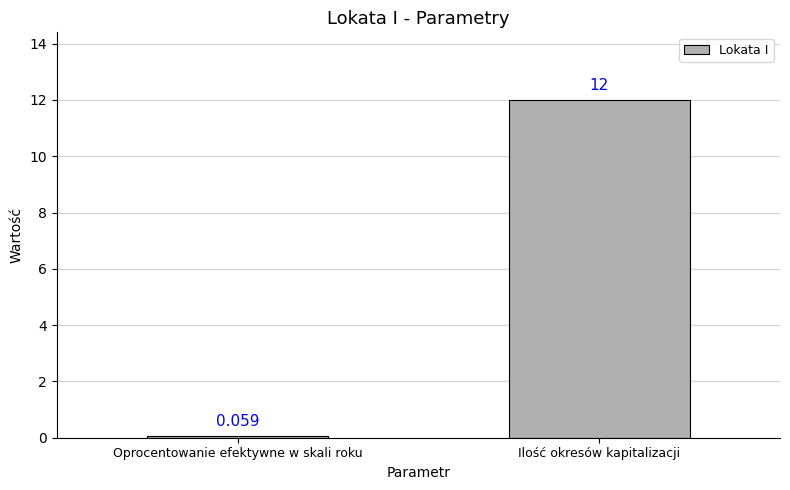

How many bars are there in total?

2